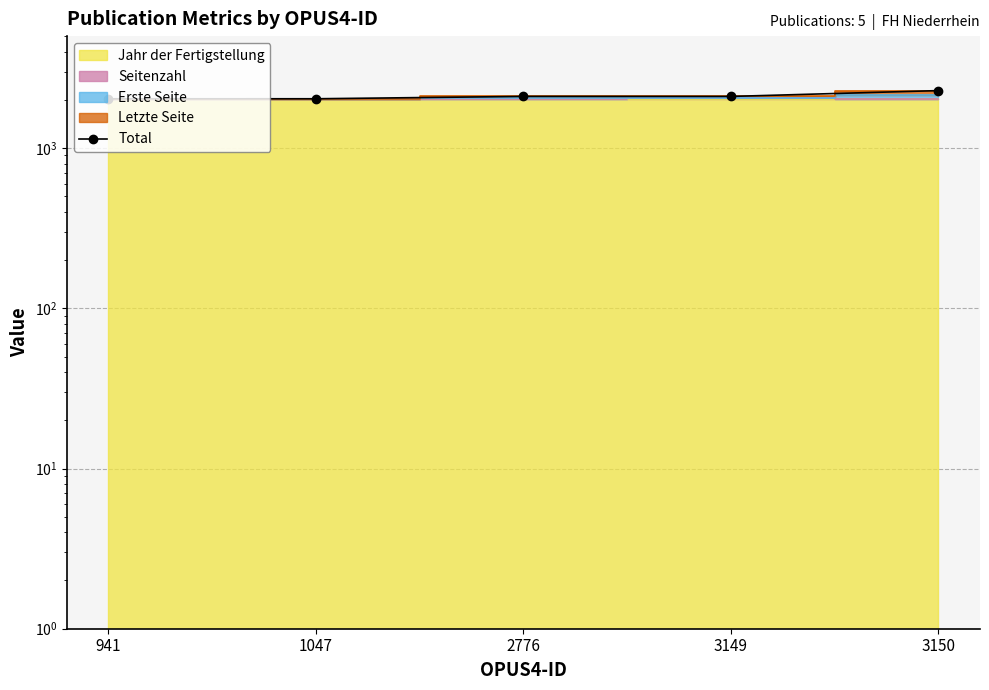

Is it true that the value at 3149 is 2101?

True